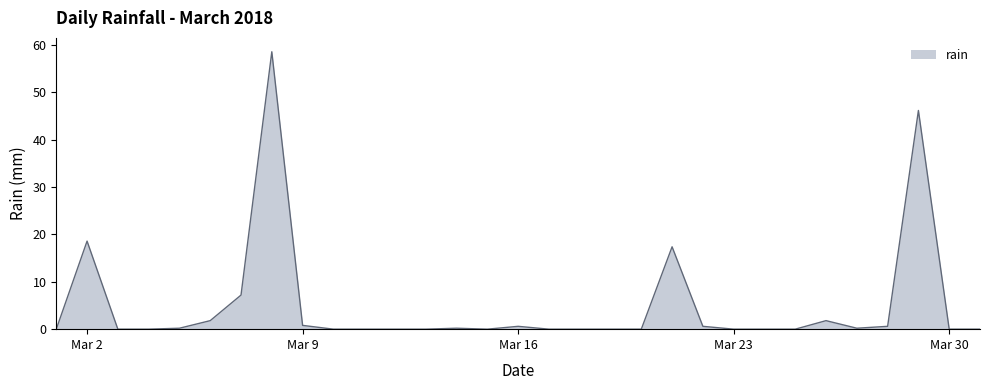

Does the chart have visible grid lines?

No